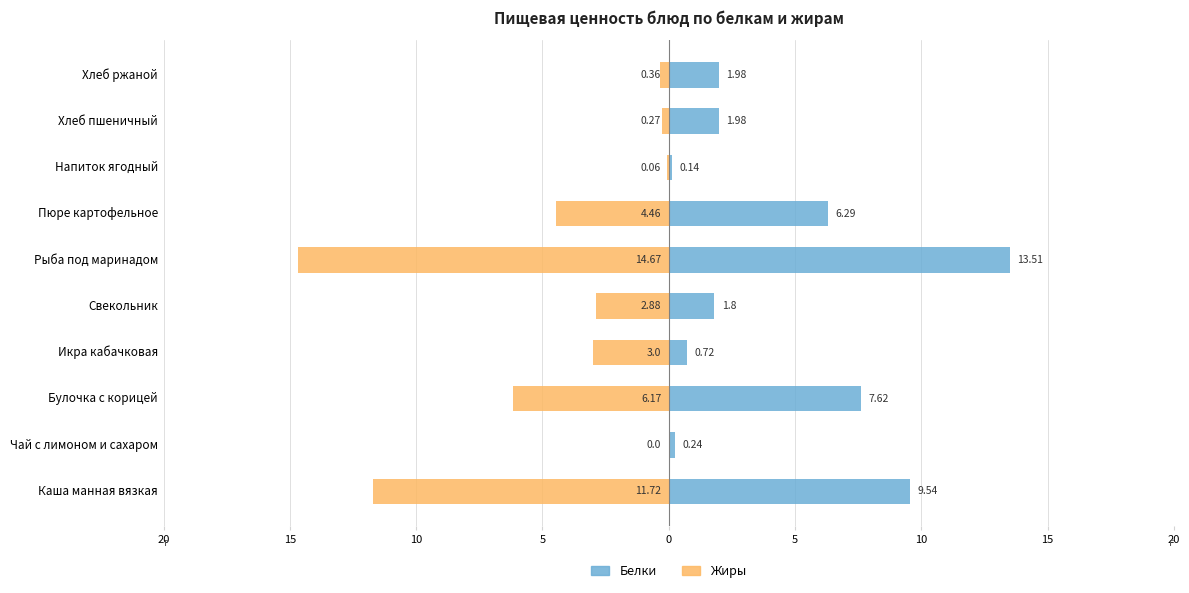

What is the minimum value for Жиры?

-14.7